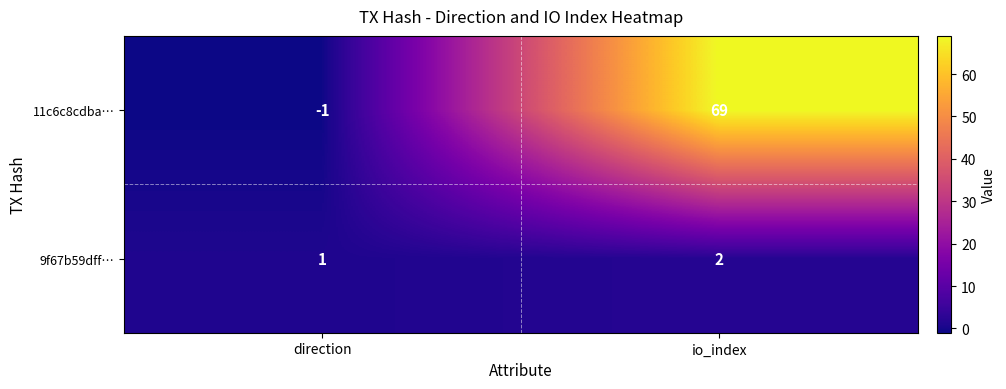

Read the 11c6c8cdba… value at io_index.

69